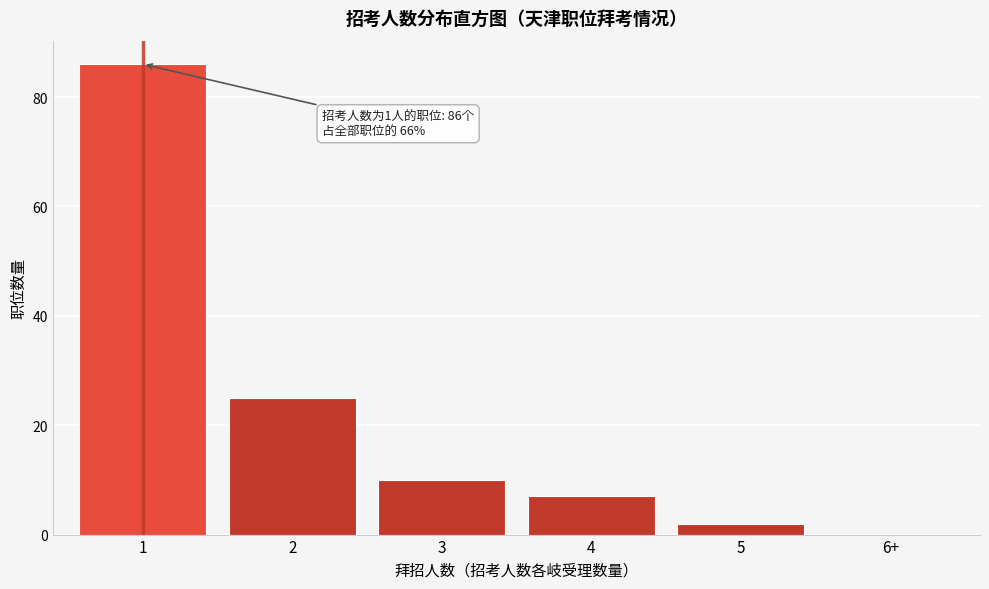

Reading left to right, extract all data points from this chart.

1=86	2=25	3=10	4=7	5=2	6+=0